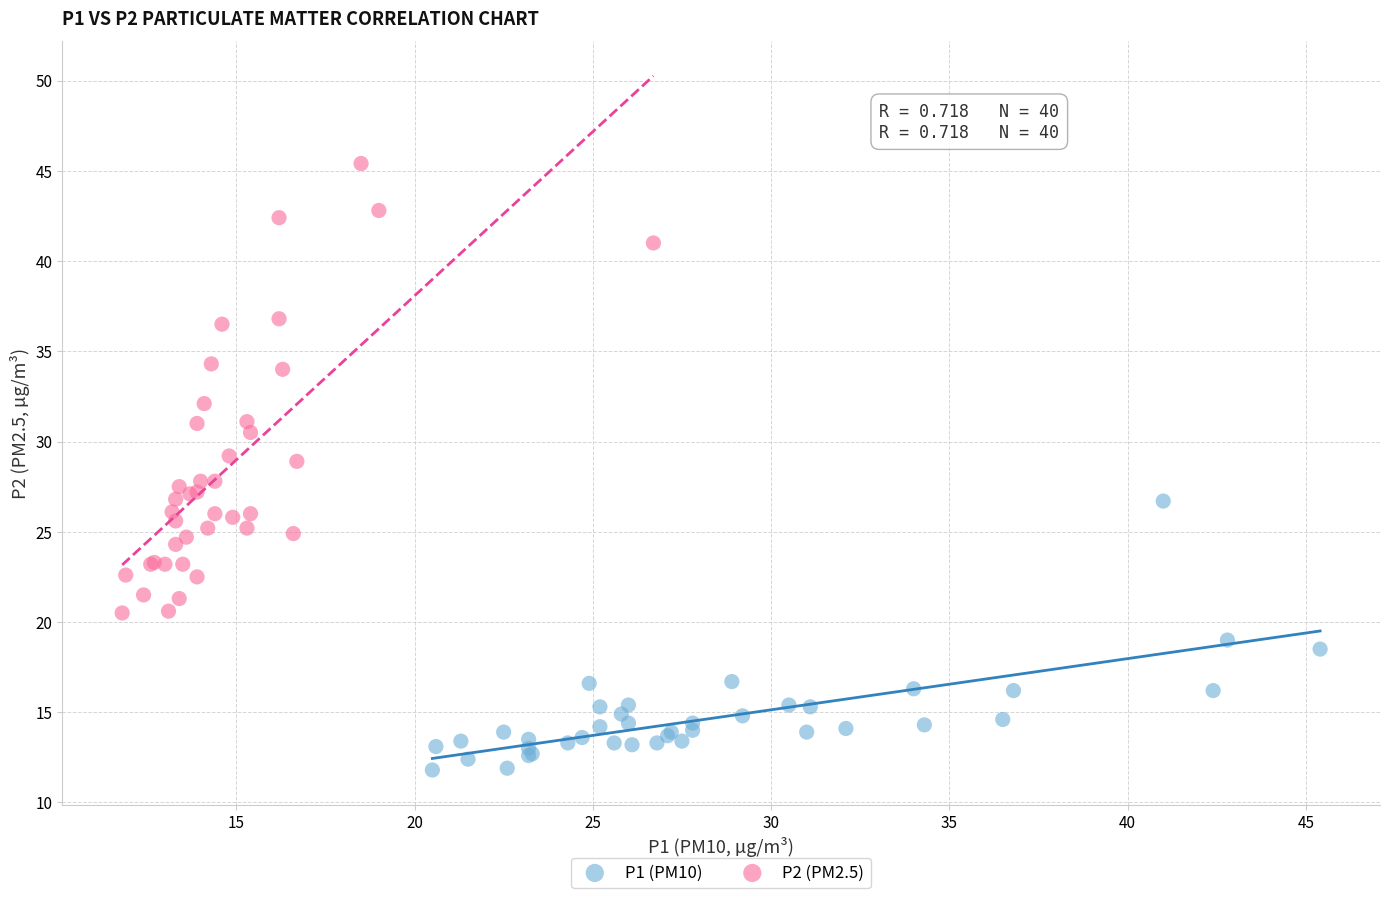

Which series contains the highest Y value?

P2 (PM2.5)